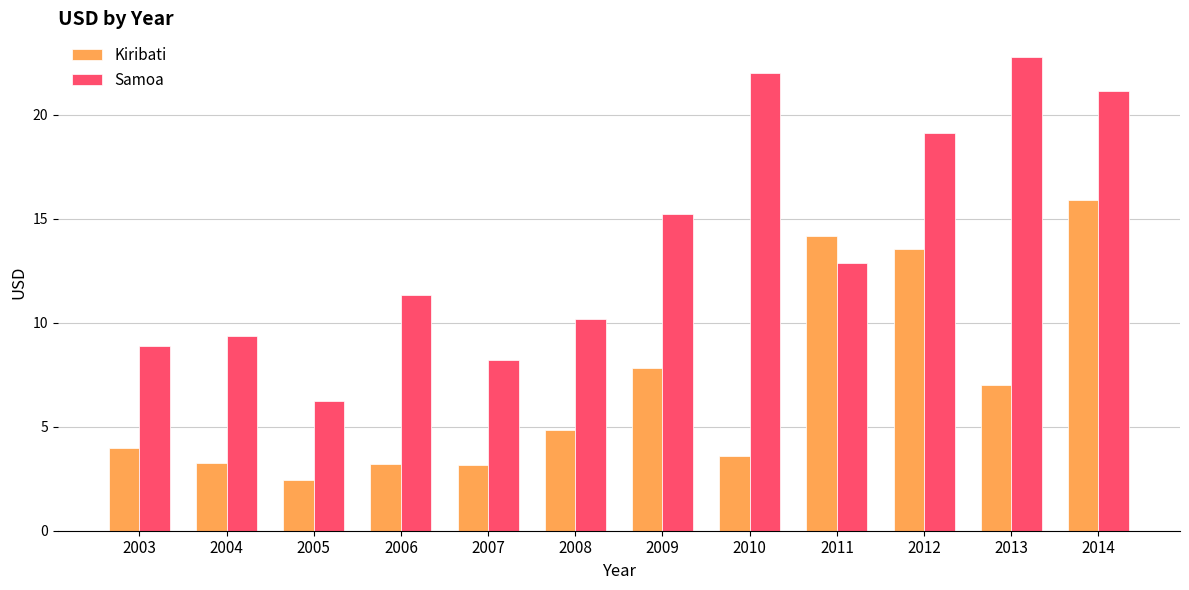

What is the difference between the maximum and minimum values in the Samoa series?

16.5